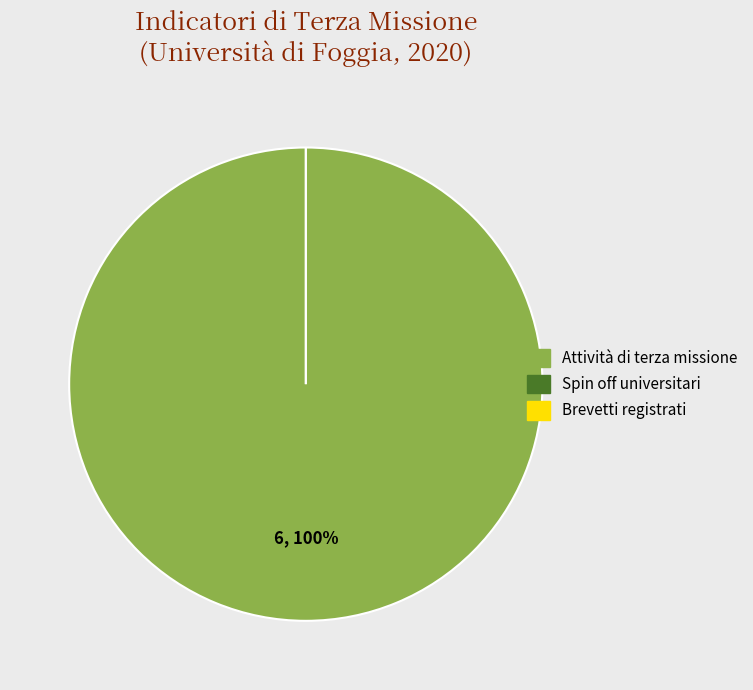

To the nearest percent, what is the difference between the E.2.0.B - Numero di spin off universitari and E.2.0.C - Numero di attività di terza missione slice percentages?

100%